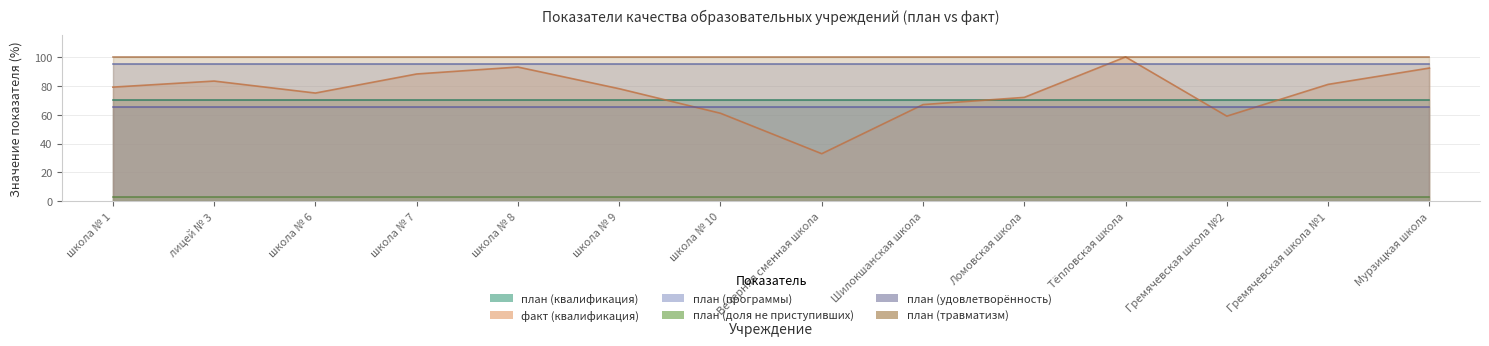

Reading right to left, what are all the values shown in this chart?

план (квалификация): 70.0	70.0	70.0	70.0	70.0	70.0	70.0	70.0	70.0	70.0	70.0	70.0	70.0	70.0
факт (квалификация): 92.3	81.0	59.0	100.0	72.0	67.0	33.0	61.0	78.0	93.0	88.2	75.0	83.3	79.1
план (программы): 95.0	95.0	95.0	95.0	95.0	95.0	95.0	95.0	95.0	95.0	95.0	95.0	95.0	95.0
план (доля не приступивших): 3.0	3.0	3.0	3.0	3.0	3.0	3.0	3.0	3.0	3.0	3.0	3.0	3.0	3.0
план (удовлетворённость): 65.0	65.0	65.0	65.0	65.0	65.0	65.0	65.0	65.0	65.0	65.0	65.0	65.0	65.0
план (травматизм): 100.0	100.0	100.0	100.0	100.0	100.0	100.0	100.0	100.0	100.0	100.0	100.0	100.0	100.0